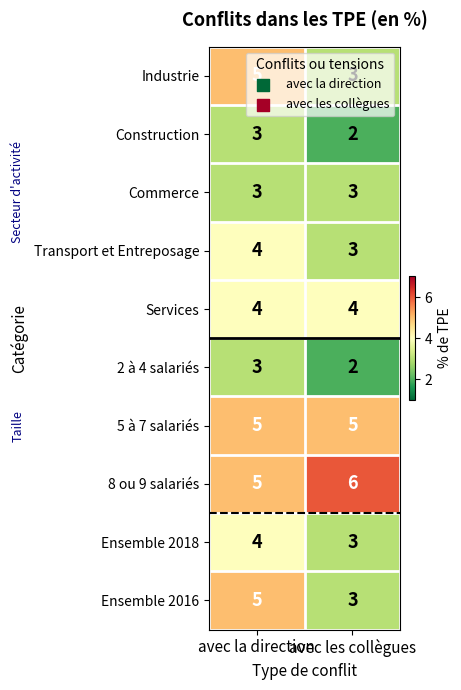

What is the total value across all series at avec la direction?

41